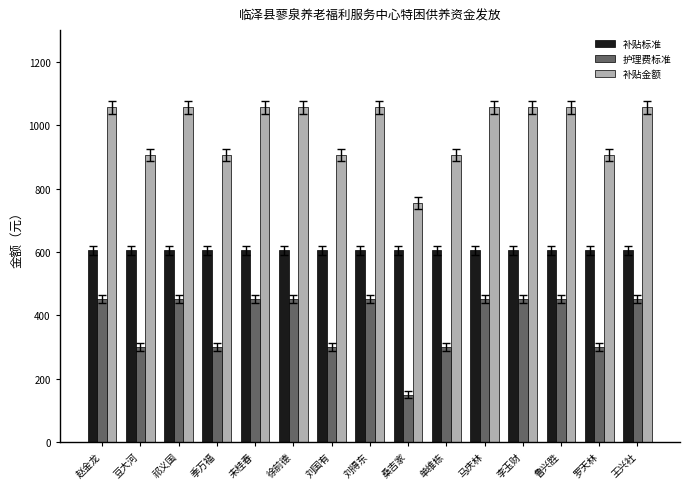

What is the difference between the highest and lowest values at 桑吉家?

605